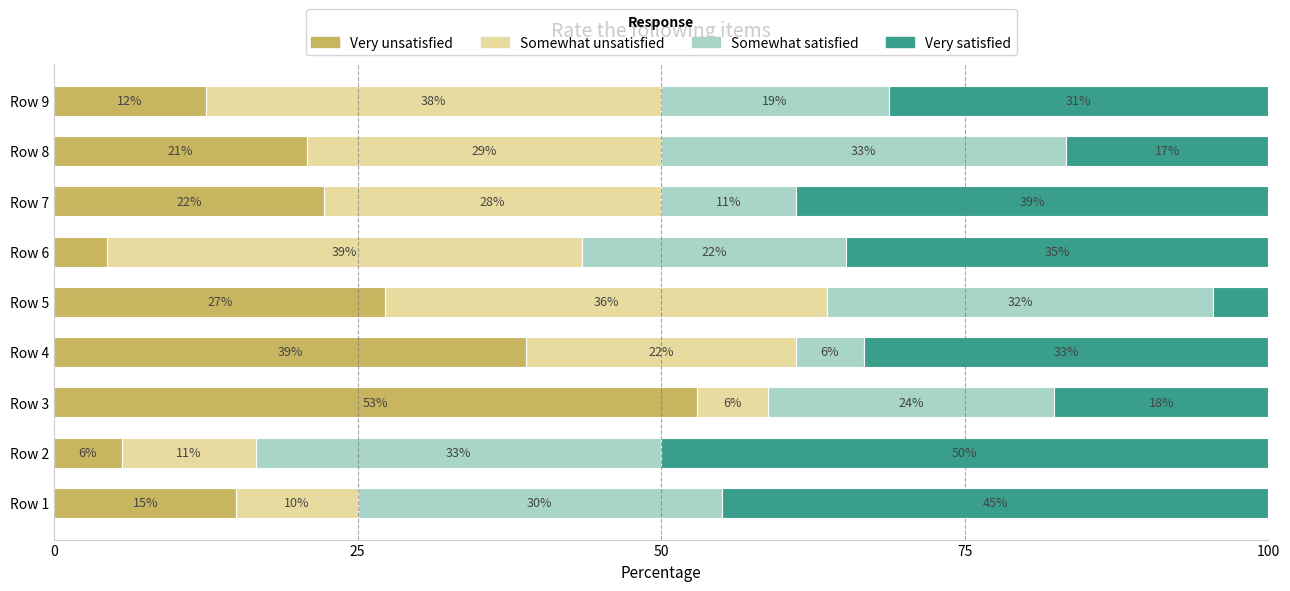

What are all the series names shown in the legend?

Very unsatisfied, Somewhat unsatisfied, Somewhat satisfied, Very satisfied